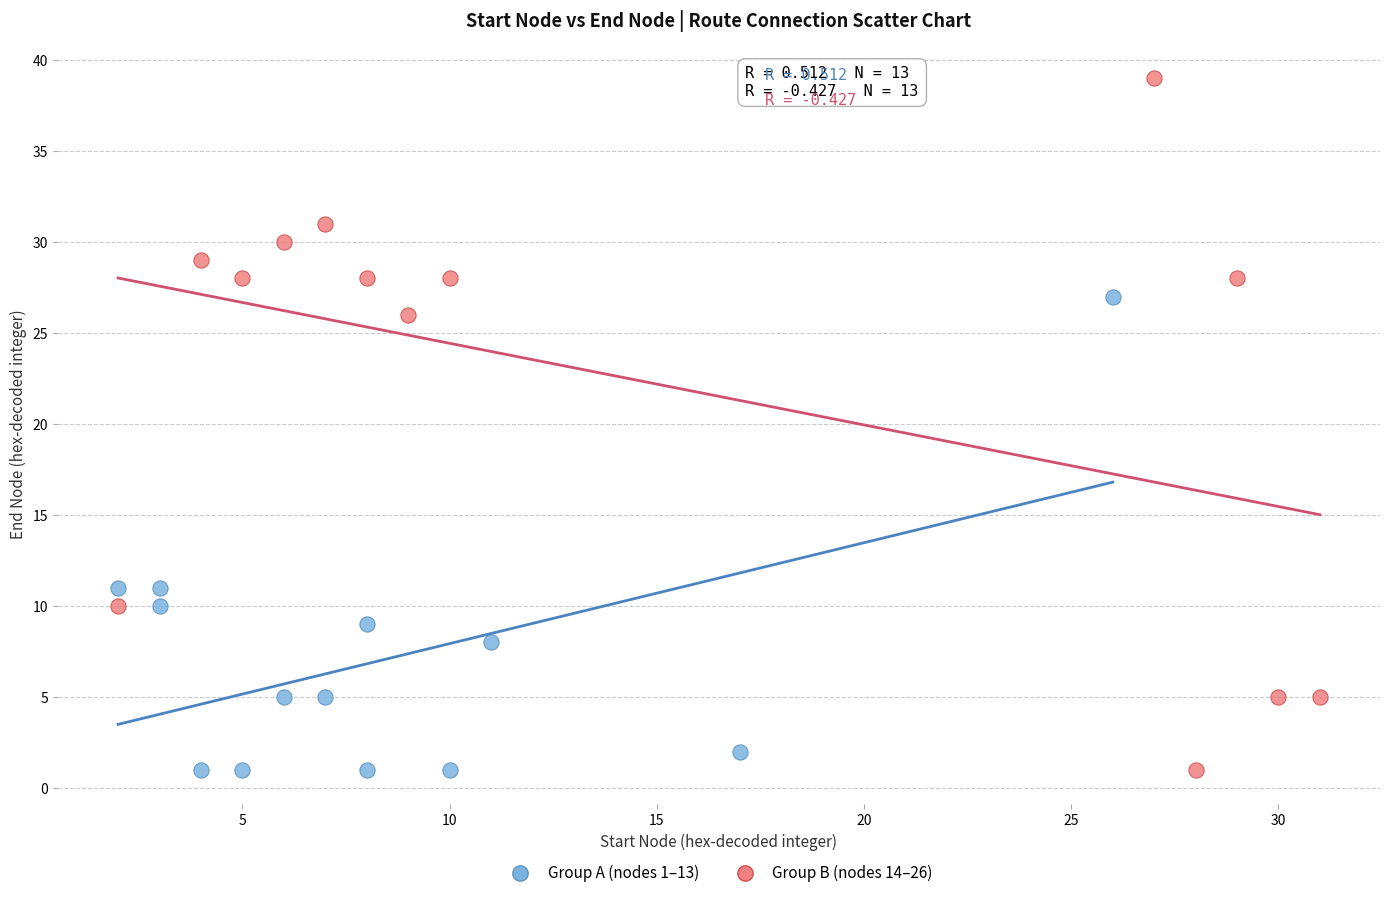

Which series has the widest spread of Y values?

Group B (nodes 14–26)